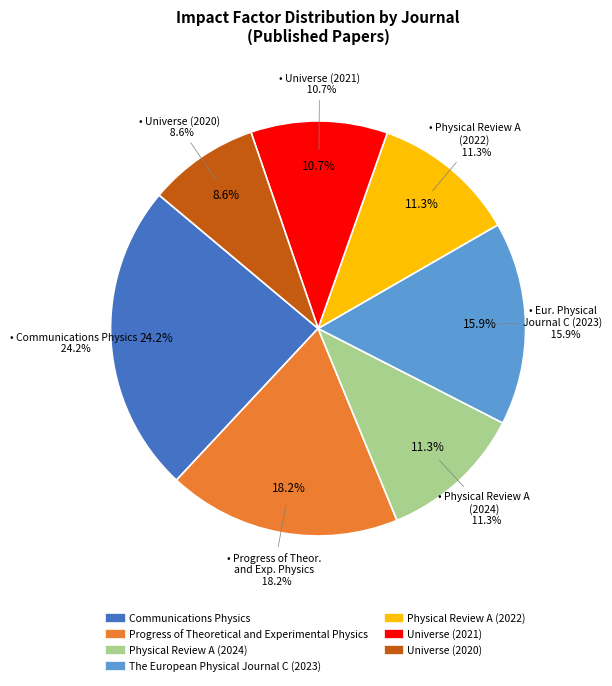

True or false: Universe (2021) accounts for 19% of the total.

False